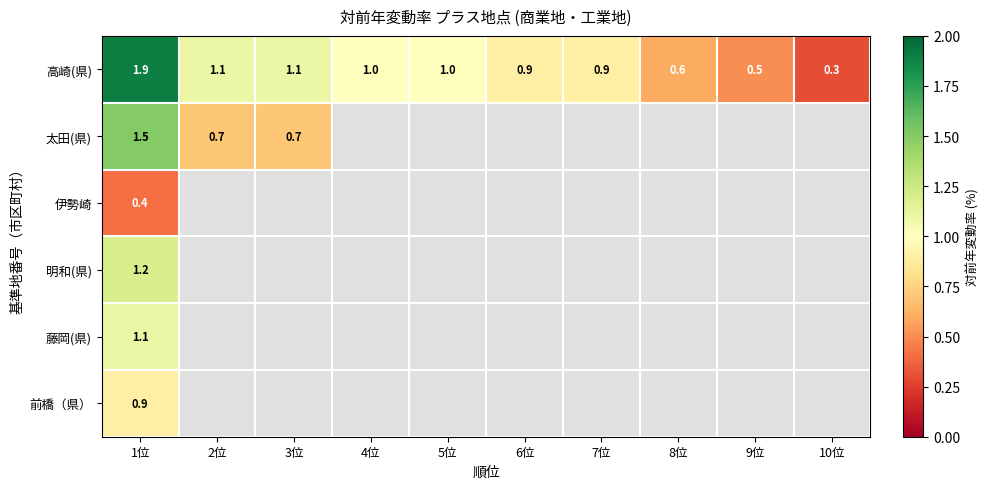

Which category has the lowest value in the 高崎(県) series?

10位